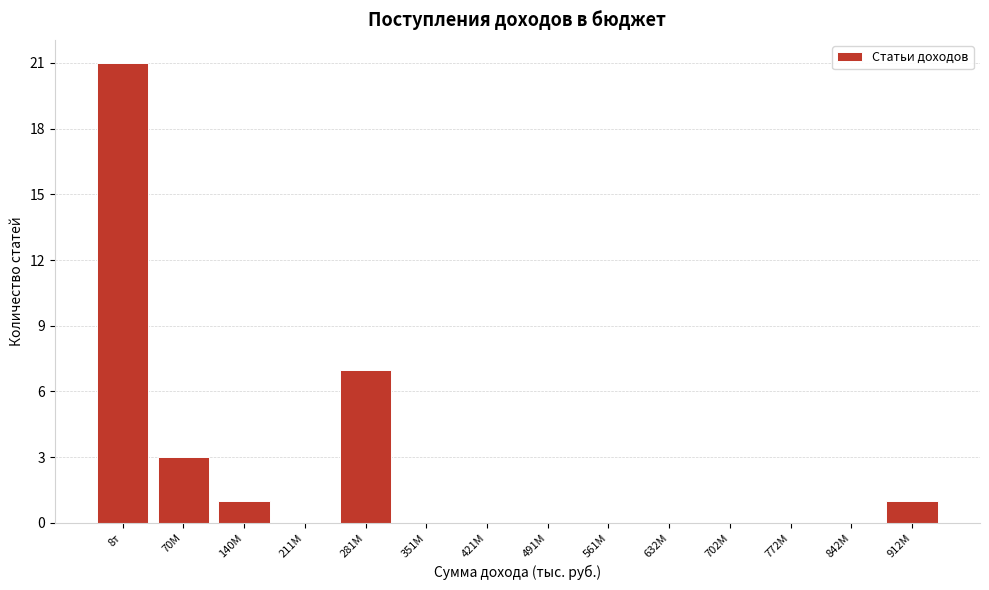

Reading left to right, what are all the values shown in this chart?

8т=21	70М=3	140М=1	211М=0	281М=7	351М=0	421М=0	491М=0	561М=0	632М=0	702М=0	772М=0	842М=0	912М=1